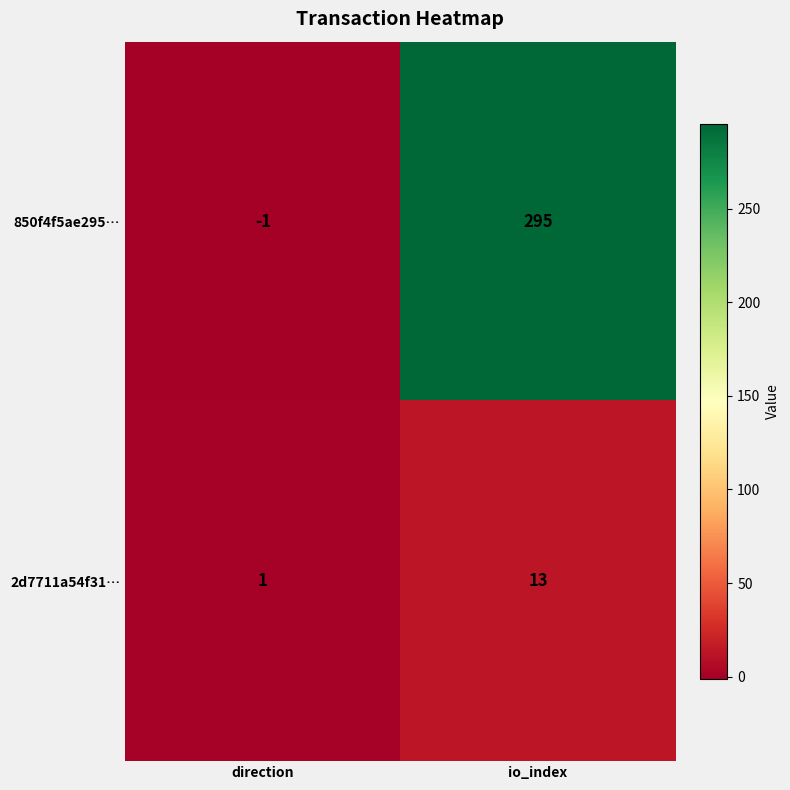

Reading left to right, list all the values displayed in this chart.

850f4f5ae295…: -1	295
2d7711a54f31…: 1	13